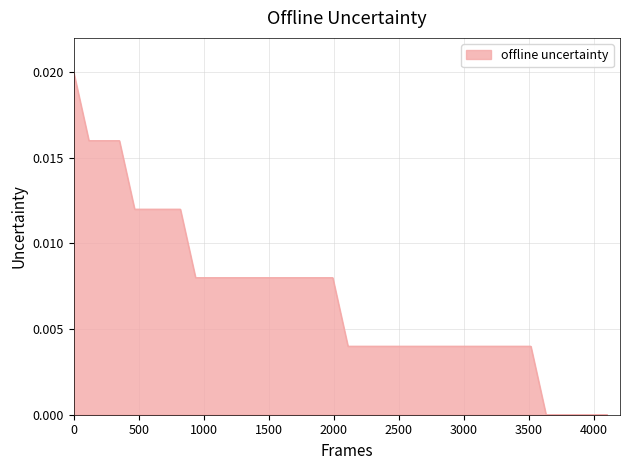

How many series are shown in this chart?

1